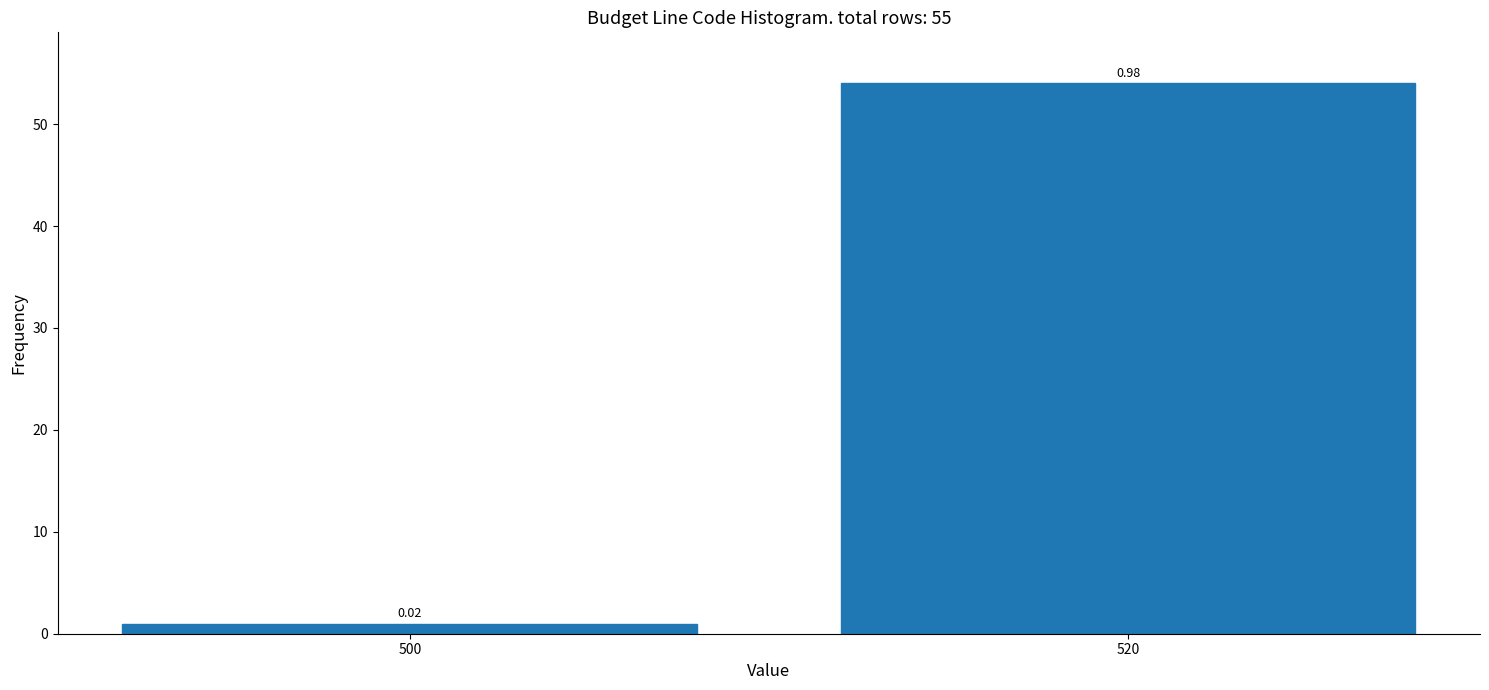

Rank the categories by value from lowest to highest.

500, 520